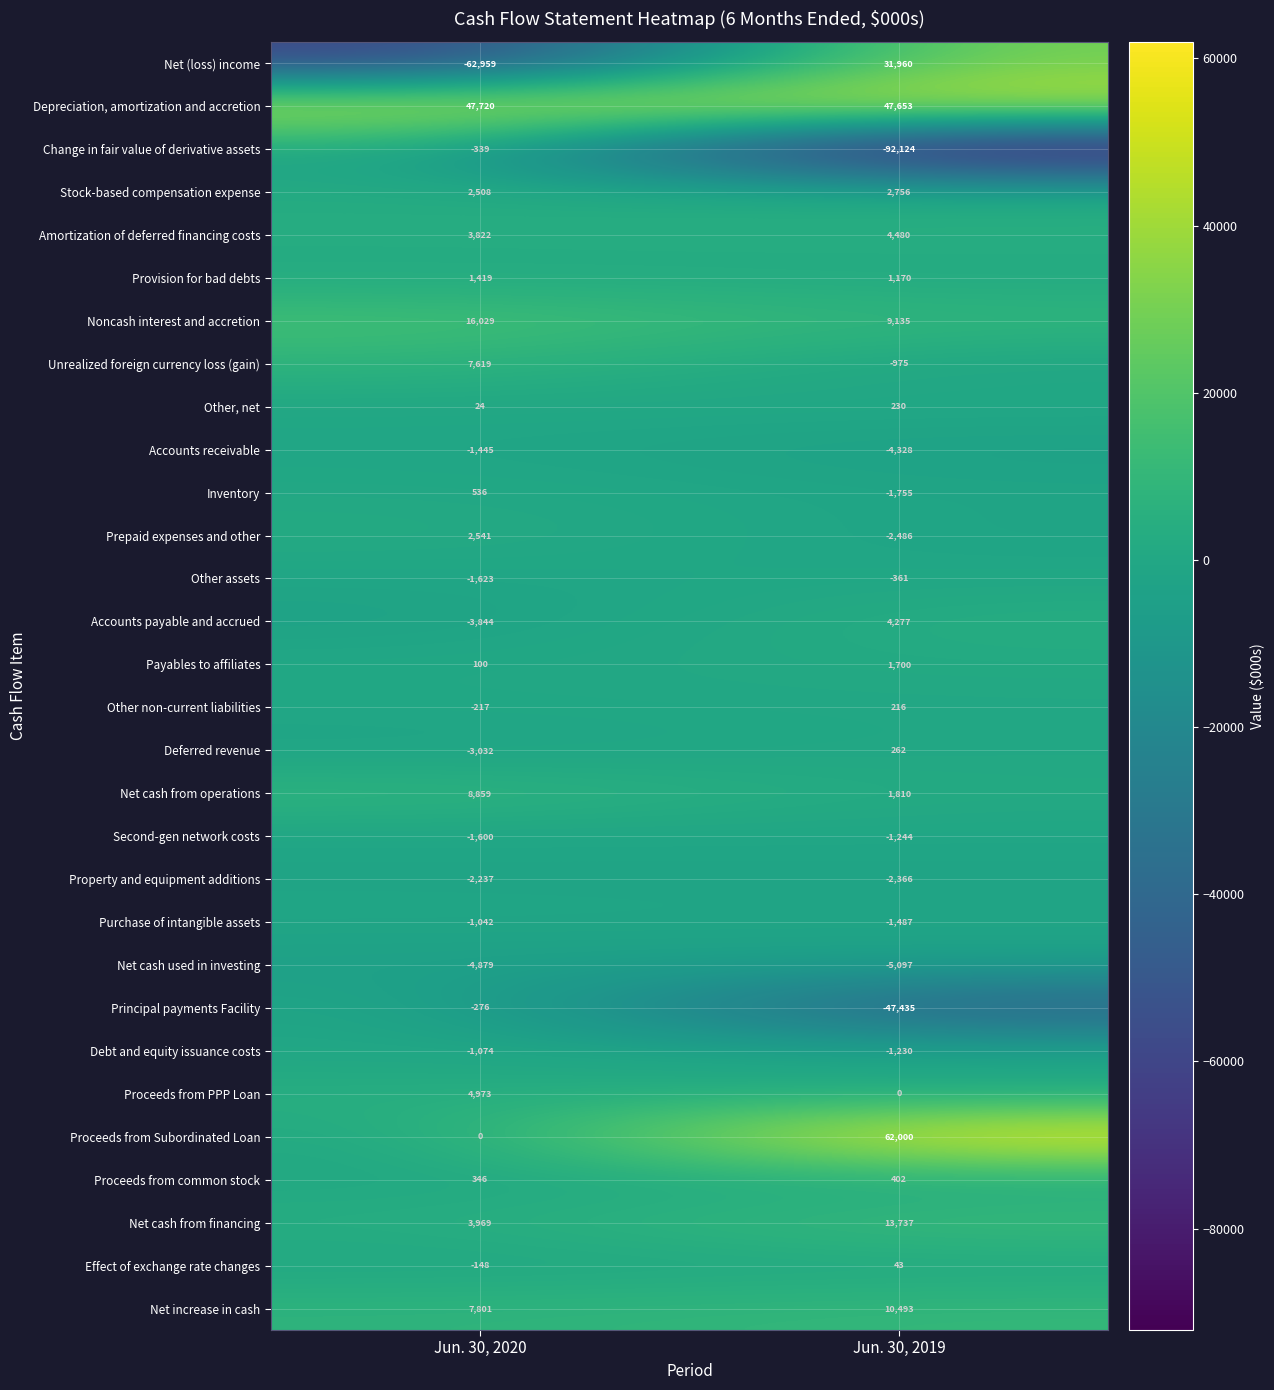

How many distinct data groups are displayed?

30